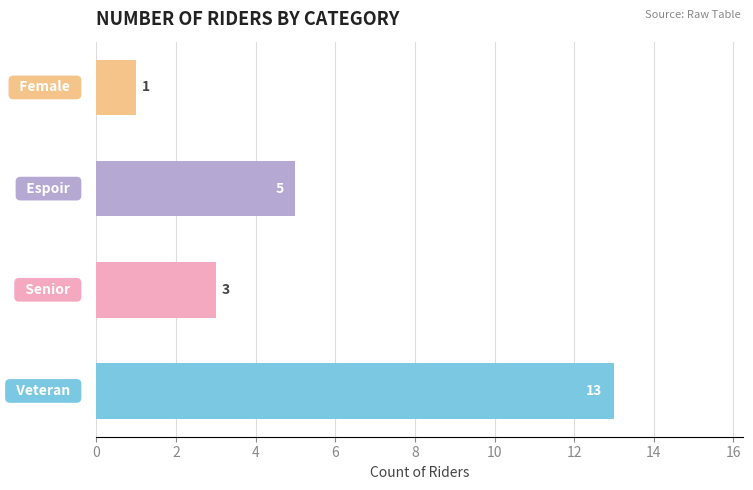

What is the difference between the second highest and minimum values?

4